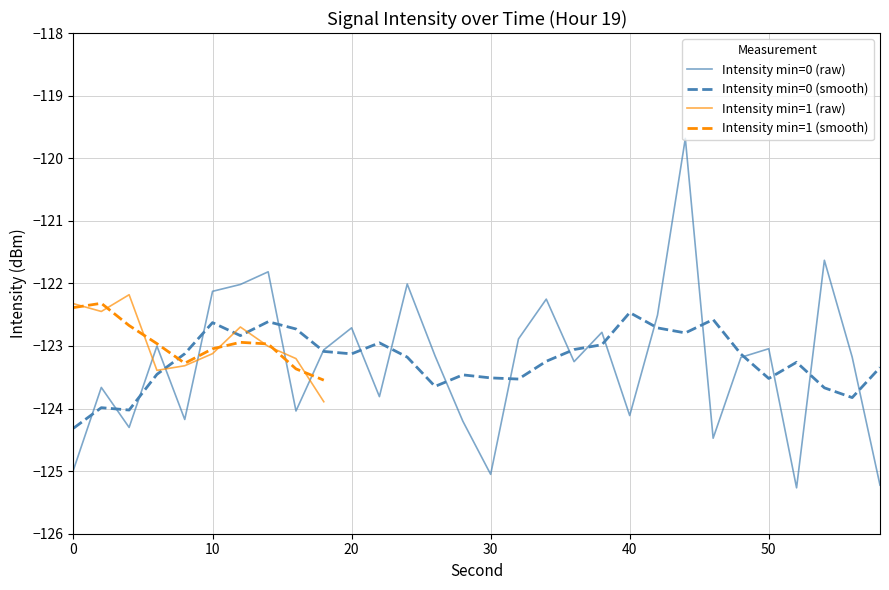

Where does the data first go above -123?

10